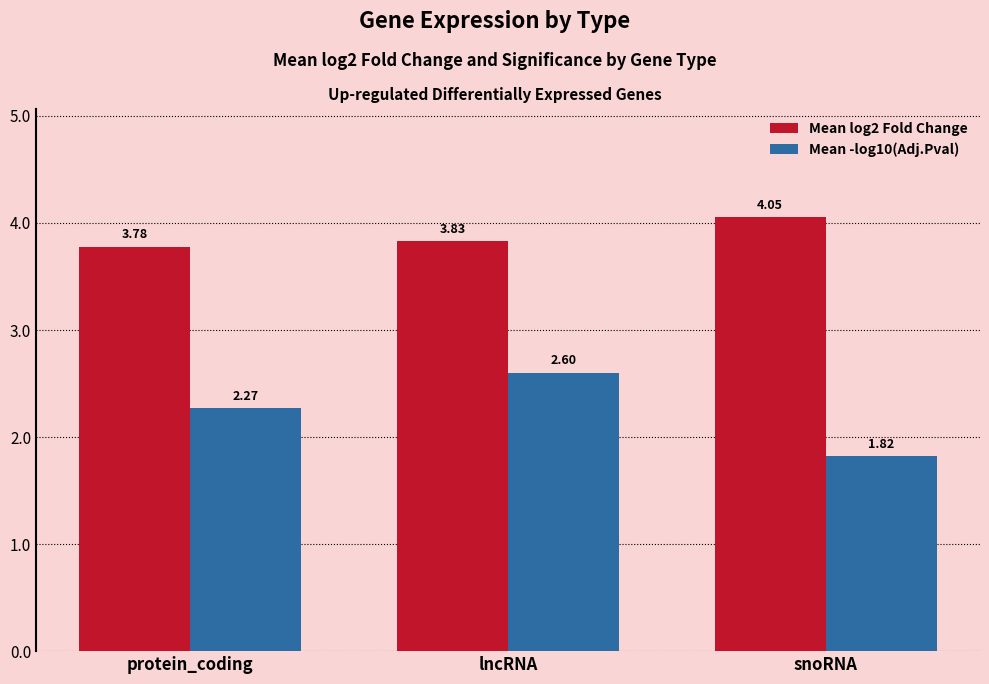

Rank the series by their maximum value, from lowest to highest.

Mean -log10(Adj.Pval), Mean log2 Fold Change